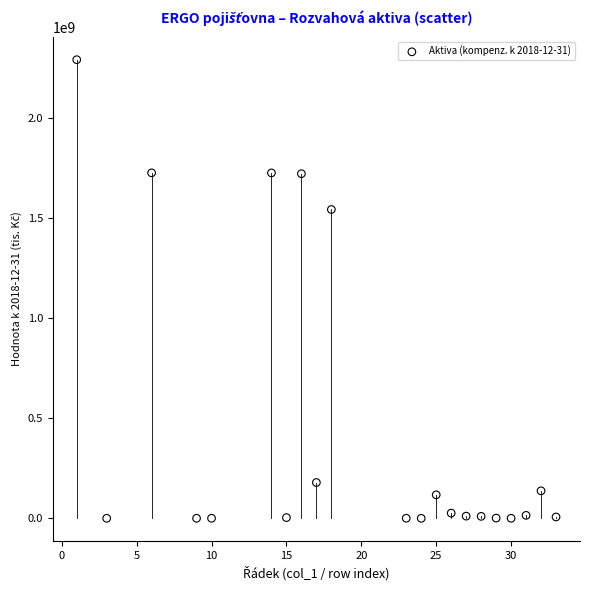

What Y value in the scatter plot is closest to 1146075026?

1543503682.0